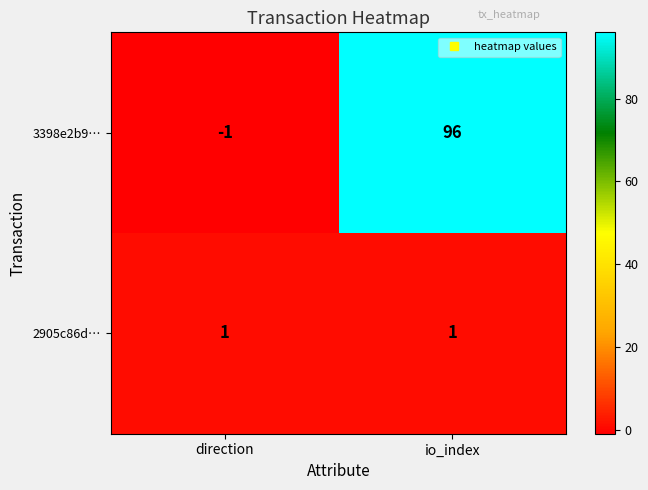

Reading left to right, what are all the values shown in this chart?

3398e2b9…: direction=-1	io_index=96
2905c86d…: direction=1	io_index=1